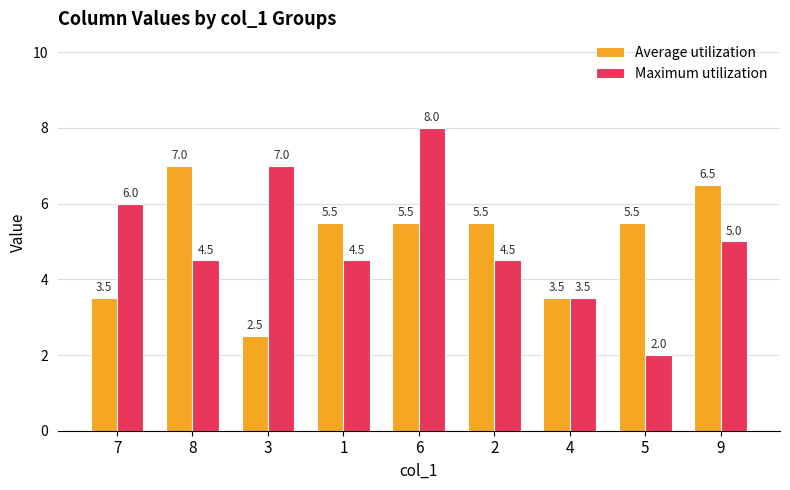

Are the bars horizontal?

No